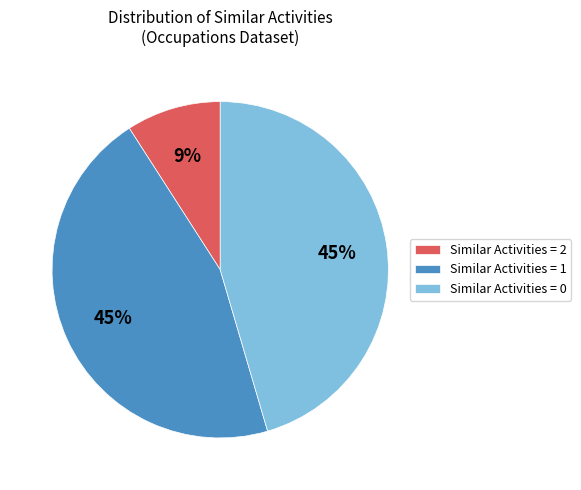

Between Similar Activities = 2 and Similar Activities = 0, which is larger?

Similar Activities = 0